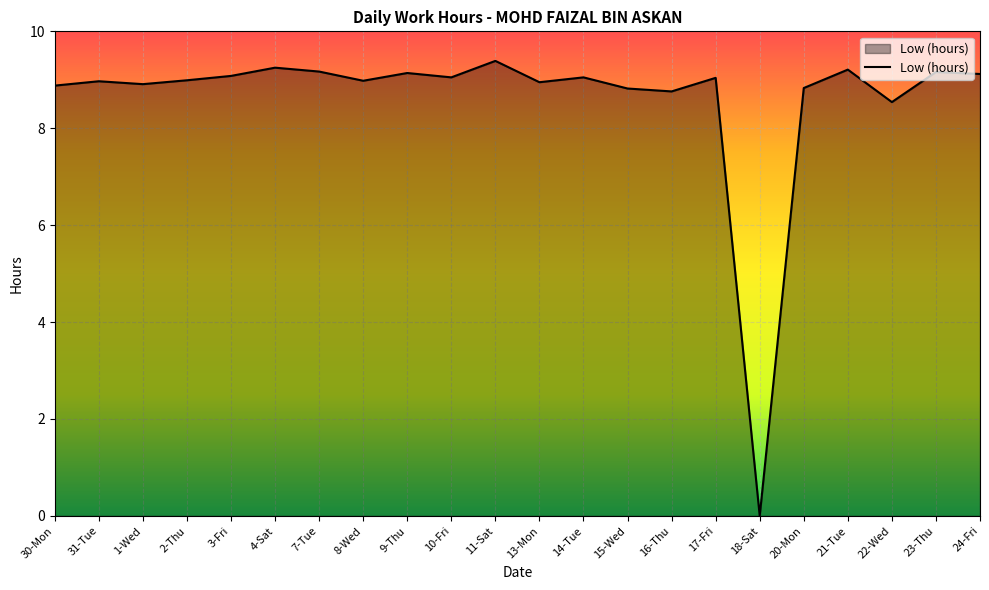

Between 16-Thu and 24-Fri, which is larger?

24-Fri